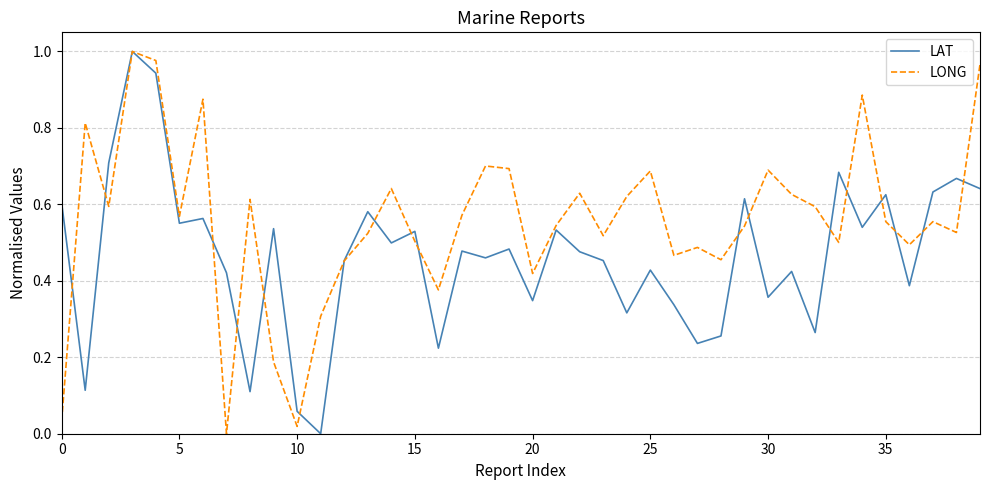

Rank the series by their average value, from highest to lowest.

LONG, LAT